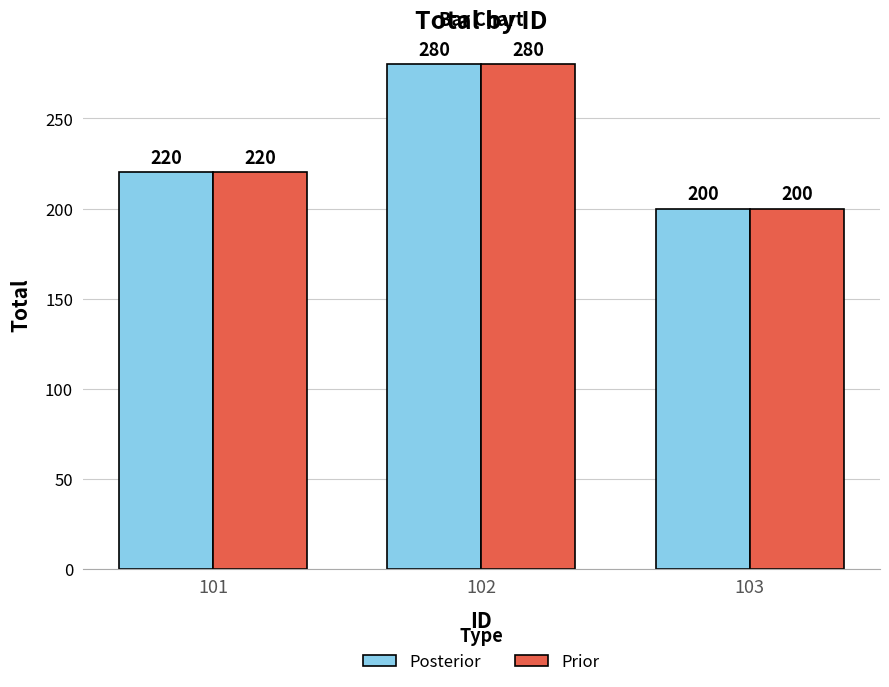

Which category has the highest value in the Prior series?

102